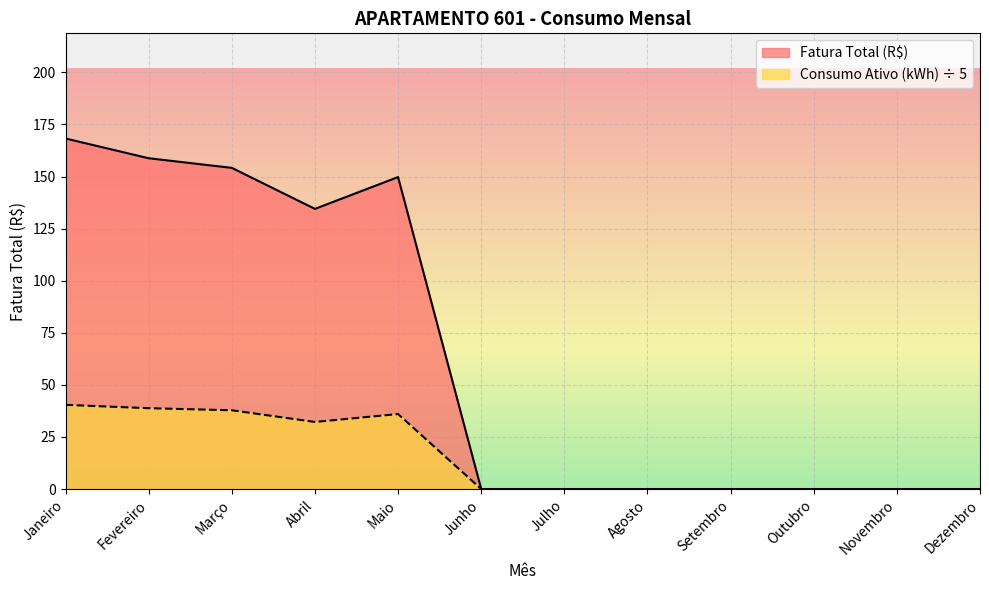

True or false: Consumo Ativo (kWh) and Fatura Total (R$) intersect in this chart.

False